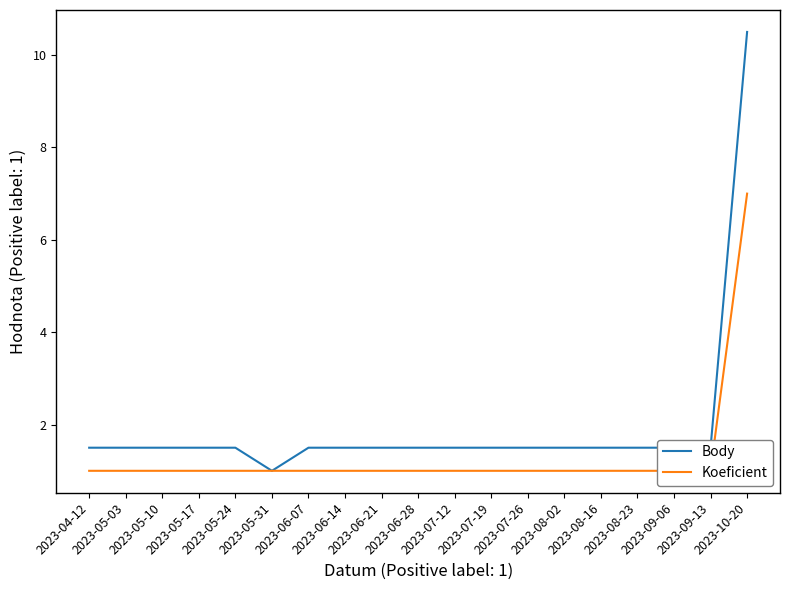

Reading left to right, transcribe all the data shown in this chart.

Body: 2023-04-12=1.5	2023-05-03=1.5	2023-05-10=1.5	2023-05-17=1.5	2023-05-24=1.5	2023-05-31=1.0	2023-06-07=1.5	2023-06-14=1.5	2023-06-21=1.5	2023-06-28=1.5	2023-07-12=1.5	2023-07-19=1.5	2023-07-26=1.5	2023-08-02=1.5	2023-08-16=1.5	2023-08-23=1.5	2023-09-06=1.5	2023-09-13=1.5	2023-10-20=10.5
Koeficient: 2023-04-12=1.0	2023-05-03=1.0	2023-05-10=1.0	2023-05-17=1.0	2023-05-24=1.0	2023-05-31=1.0	2023-06-07=1.0	2023-06-14=1.0	2023-06-21=1.0	2023-06-28=1.0	2023-07-12=1.0	2023-07-19=1.0	2023-07-26=1.0	2023-08-02=1.0	2023-08-16=1.0	2023-08-23=1.0	2023-09-06=1.0	2023-09-13=1.0	2023-10-20=7.0